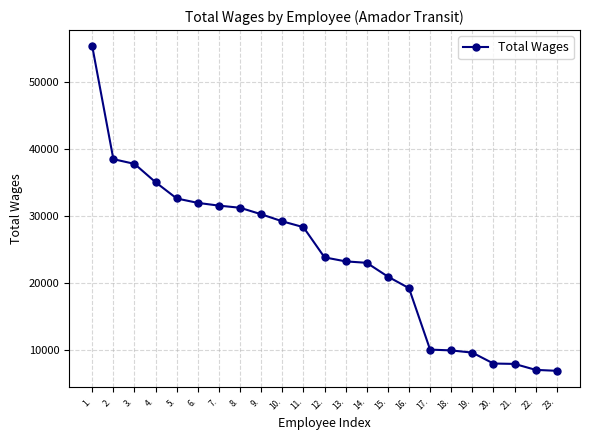

What is the minimum value shown in the chart?

6815